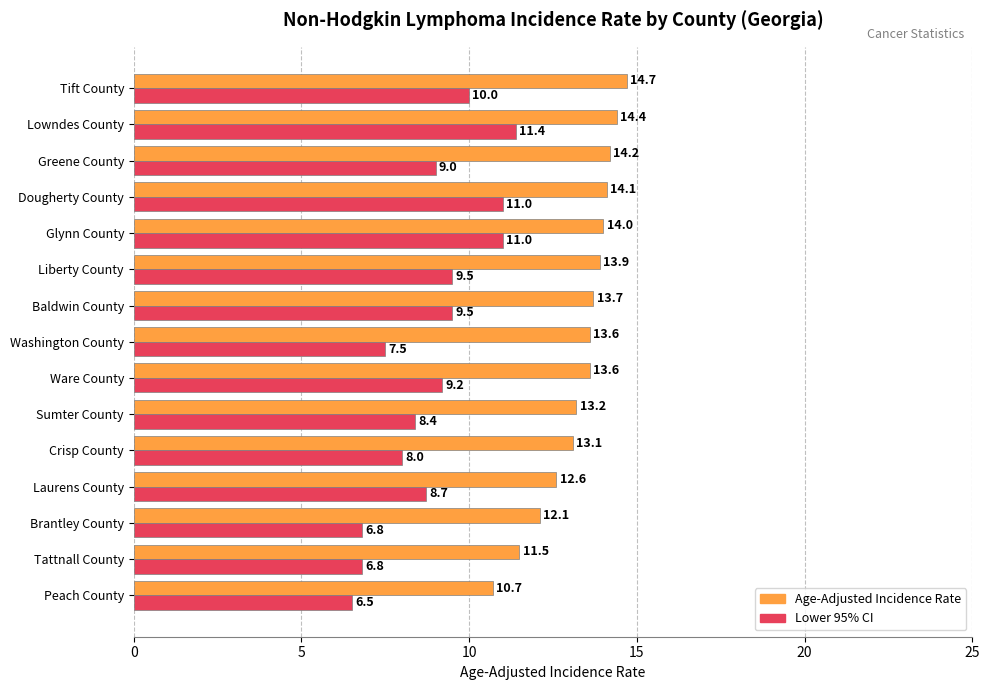

Which series has the widest spread of values?

Lower 95% CI